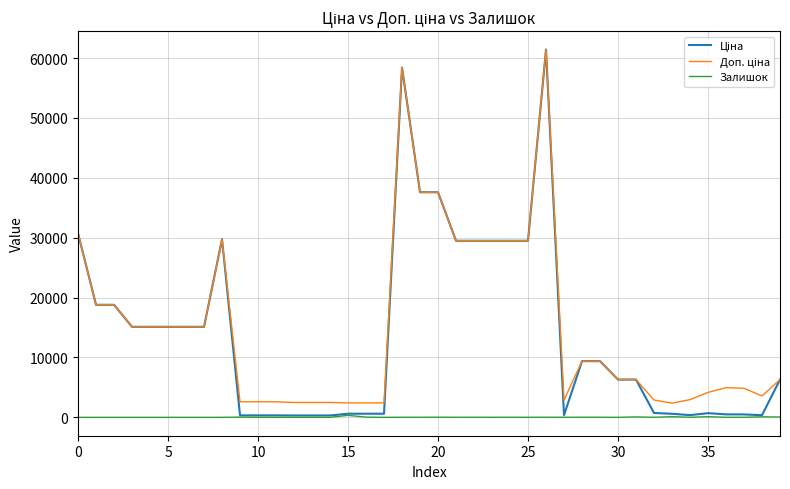

True or false: Залишок has more than 1 interior local peaks.

True